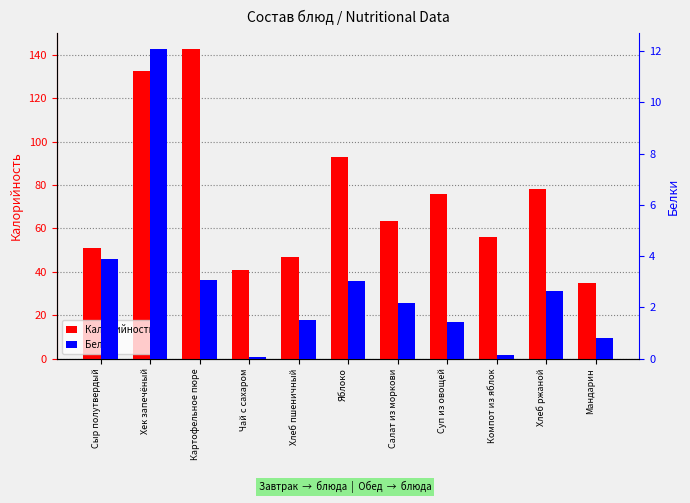

What is the total value across all series at Хлеб ржаной?

81.0